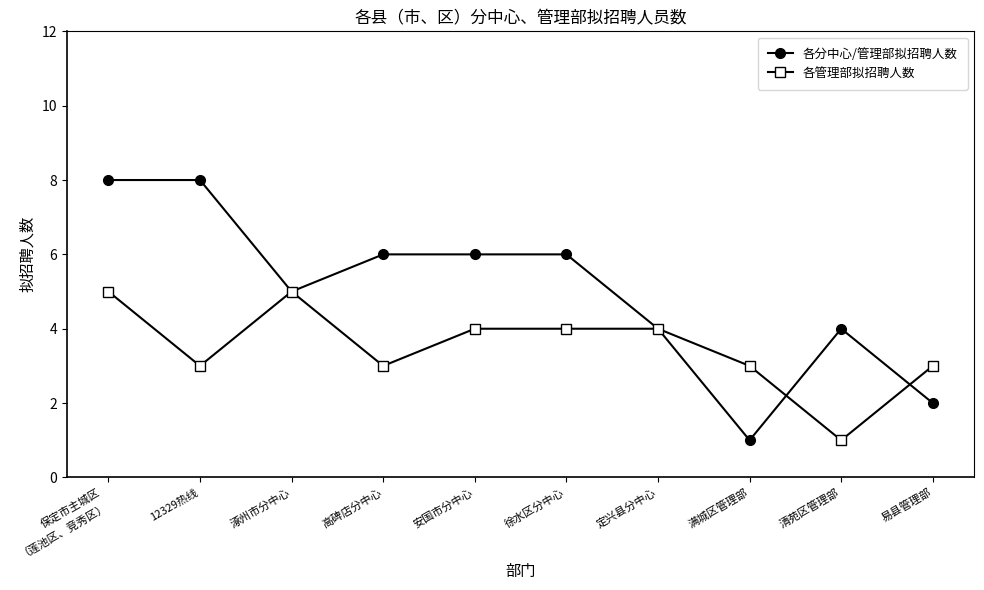

What is the difference between the second highest and minimum values in the 各管理部拟招聘人数 series?

4